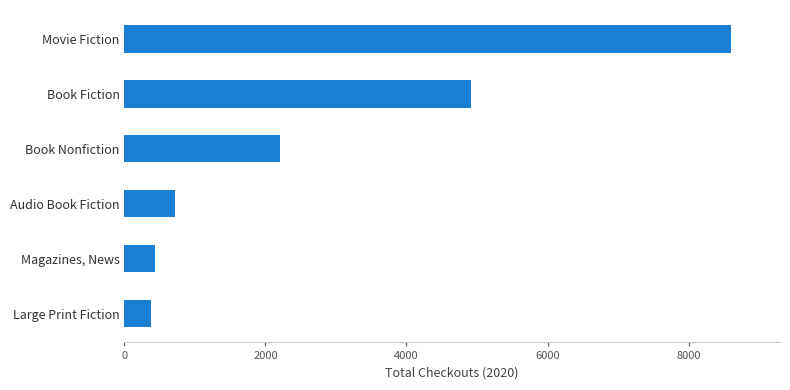

At which label is the value closest to 4489?

Book Fiction